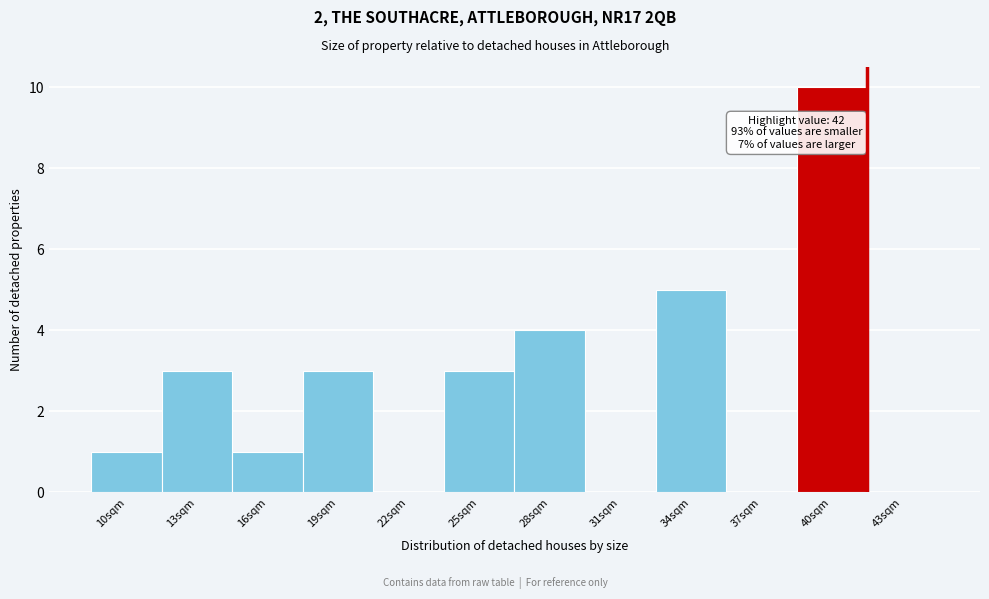

Reading left to right, what are all the values shown in this chart?

10sqm=1	13sqm=3	16sqm=1	19sqm=3	22sqm=0	25sqm=3	28sqm=4	31sqm=0	34sqm=5	37sqm=0	40sqm=10	43sqm=0